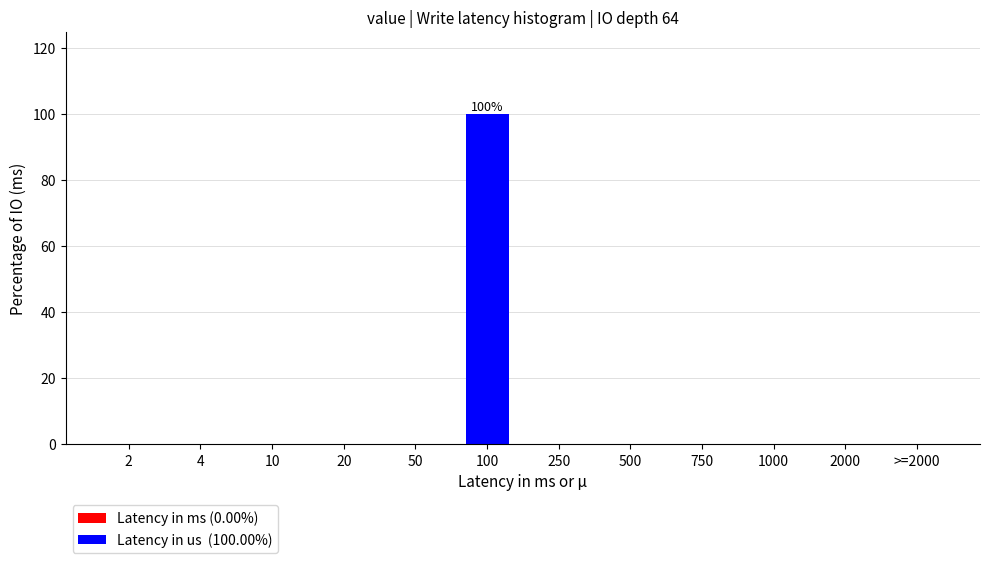

Reading left to right, list all the values displayed in this chart.

2=0	4=0	10=0	20=0	50=0	100=100	250=0	500=0	750=0	1000=0	2000=0	>=2000=0